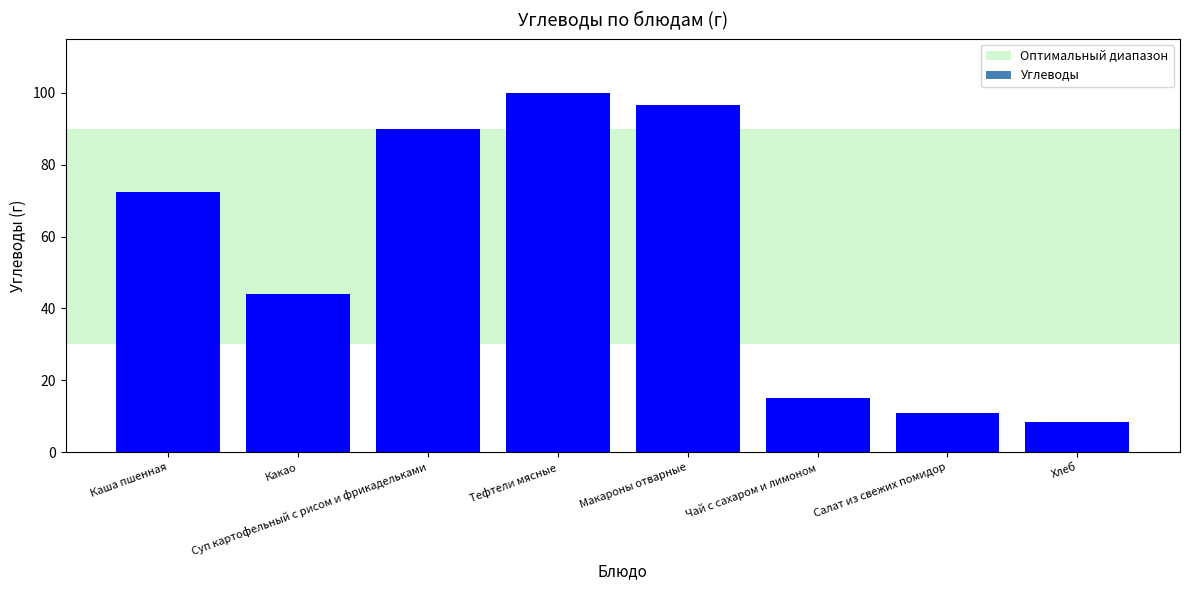

What is the label of the 7th bar from the left?

Салат из свежих помидор